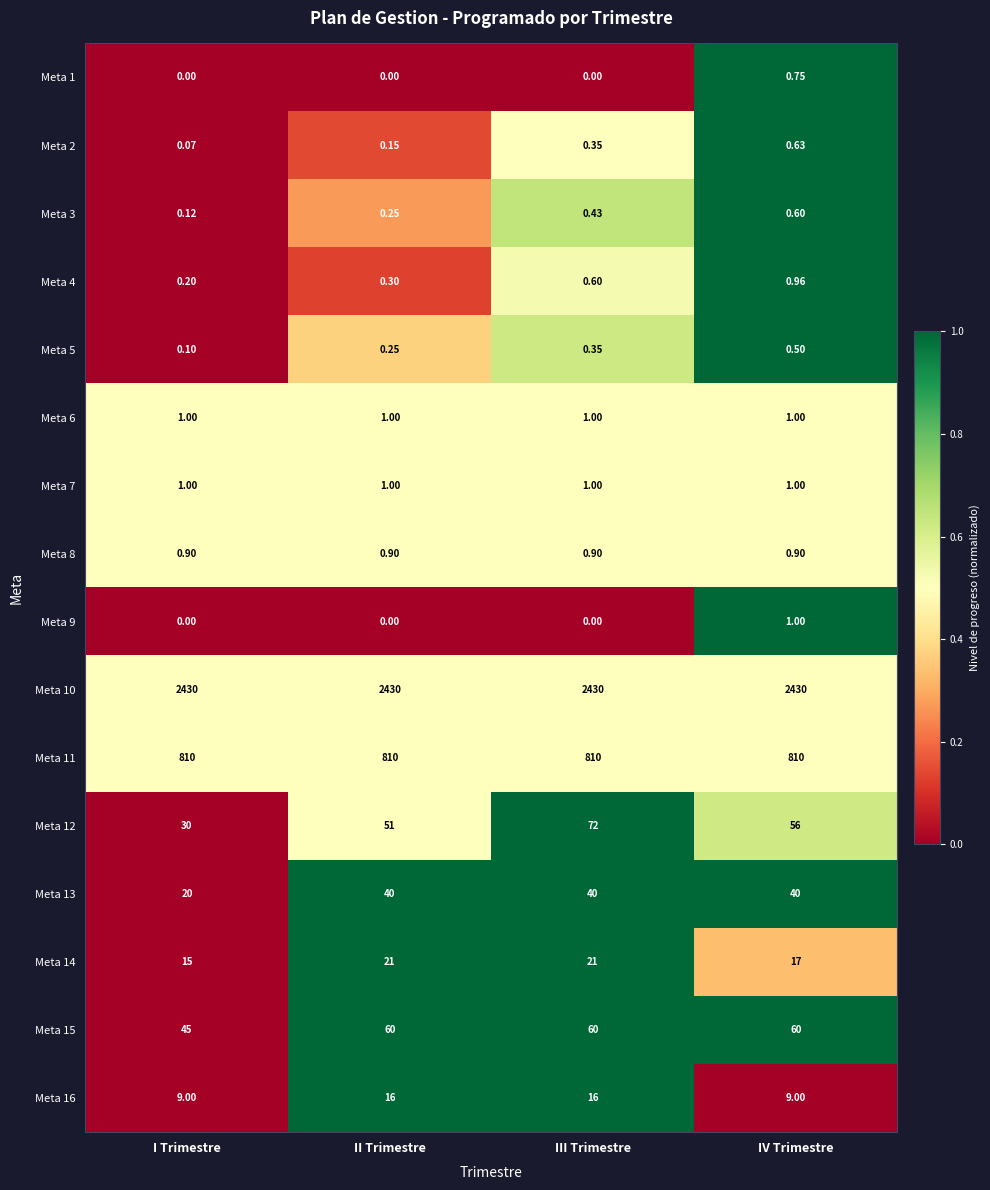

At which category is the sum across all series the highest?

III Trimestre